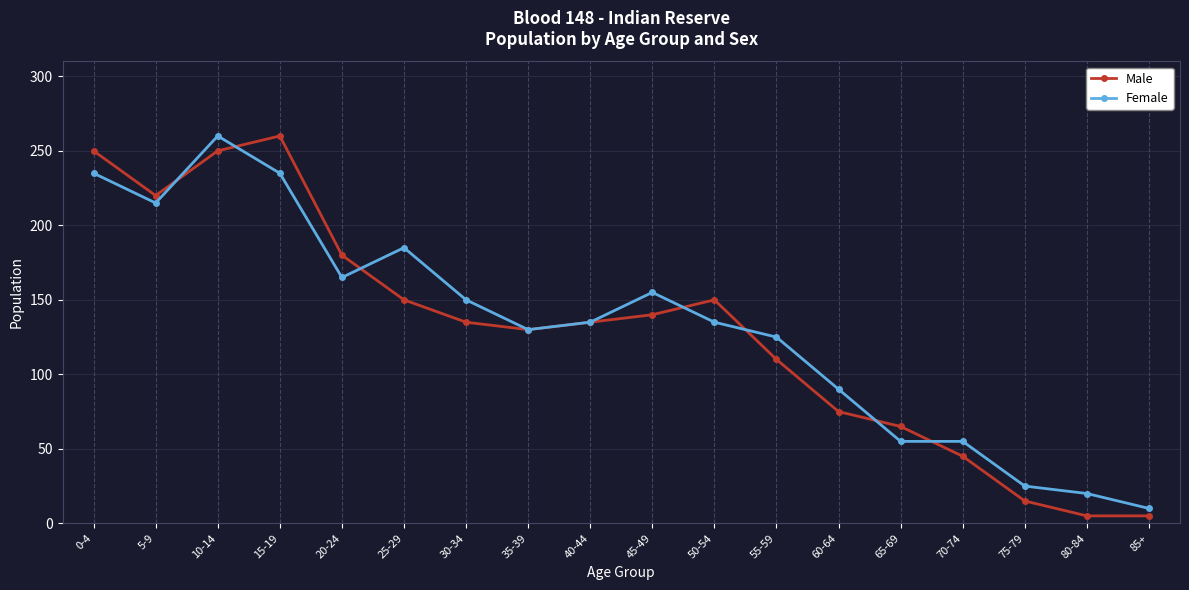

What is the minimum value for Female?

10